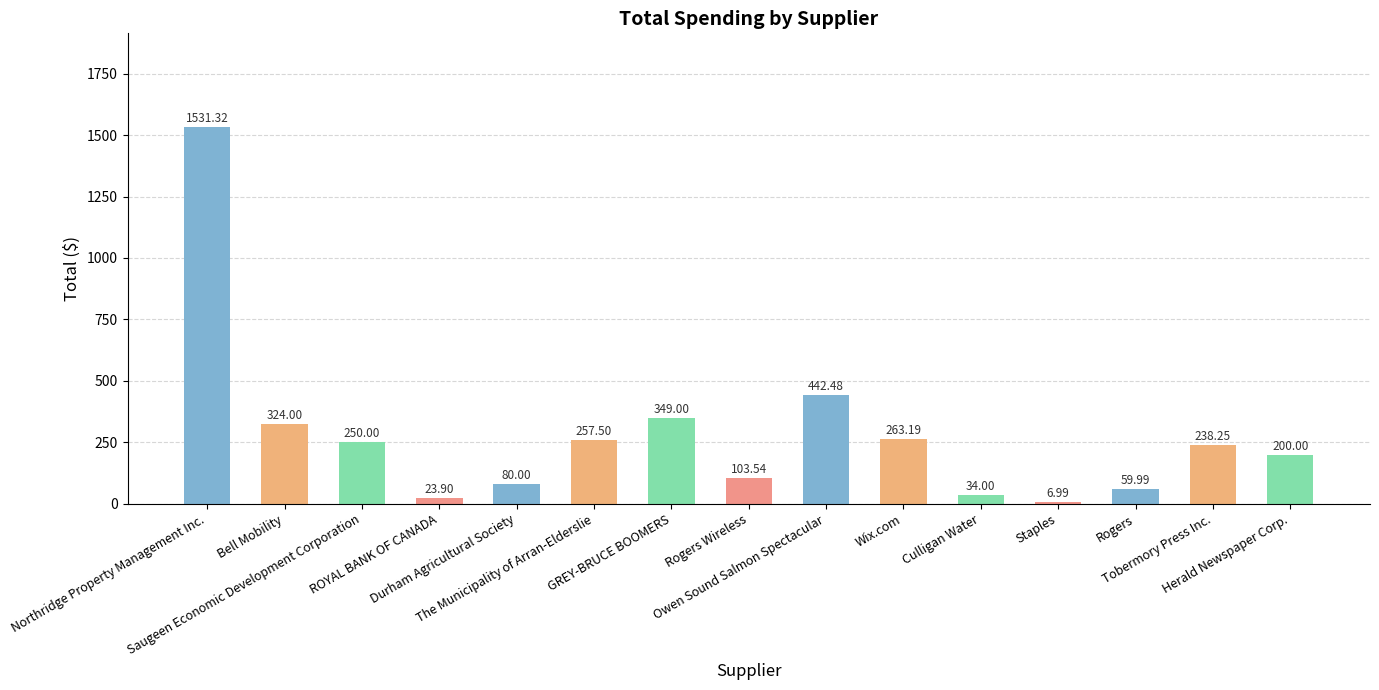

Between Herald Newspaper Corp. and Saugeen Economic Development Corporation, which is larger?

Saugeen Economic Development Corporation